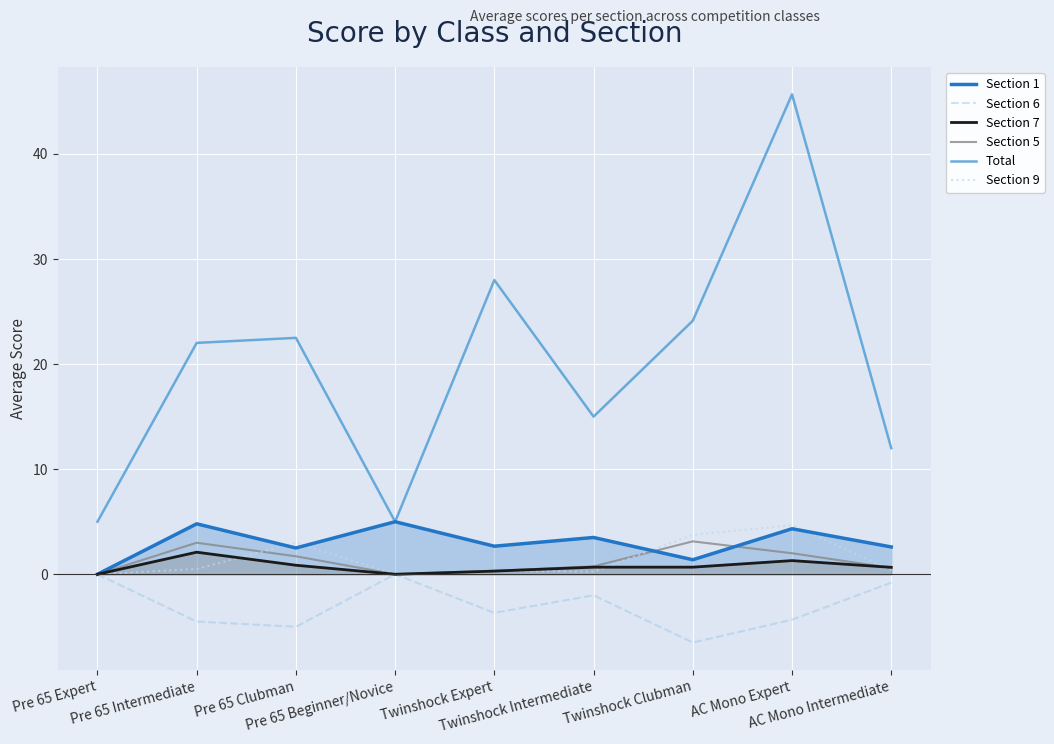

The value of Section 9 at Pre 65 Beginner/Novice is 0.0. True or false?

True